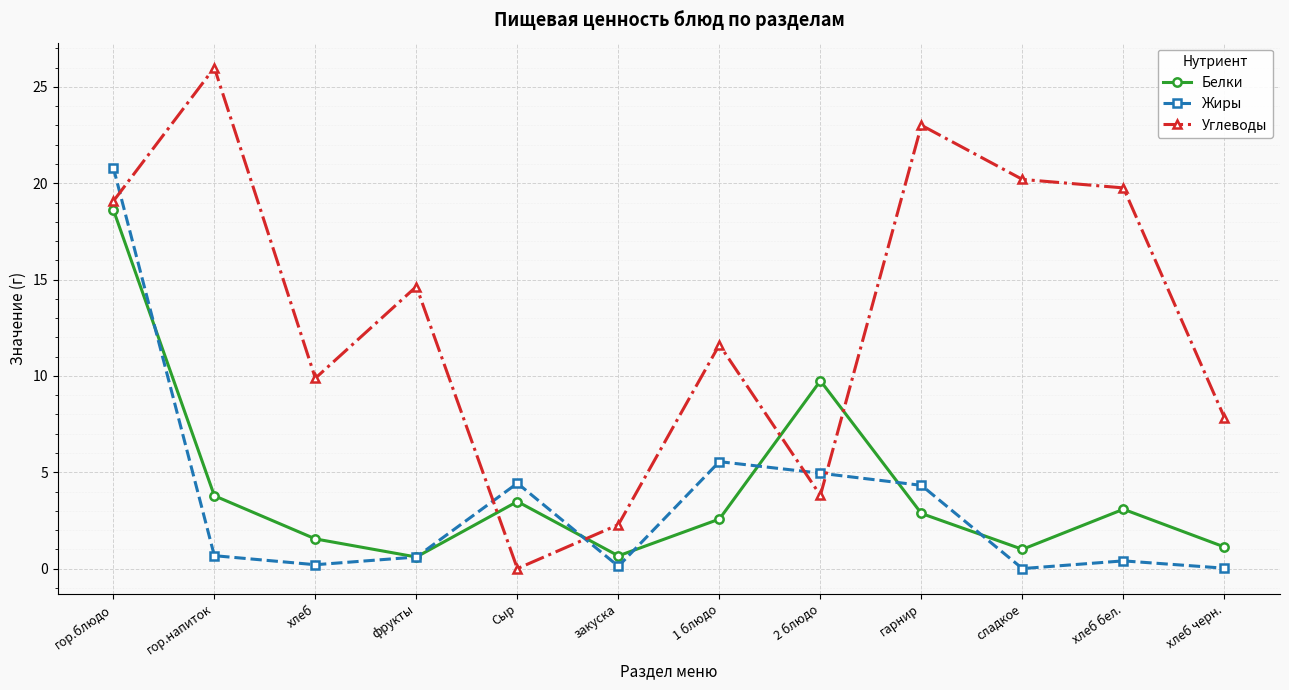

Is the value of Белки at сладкое greater than the value of Углеводы at сладкое?

No